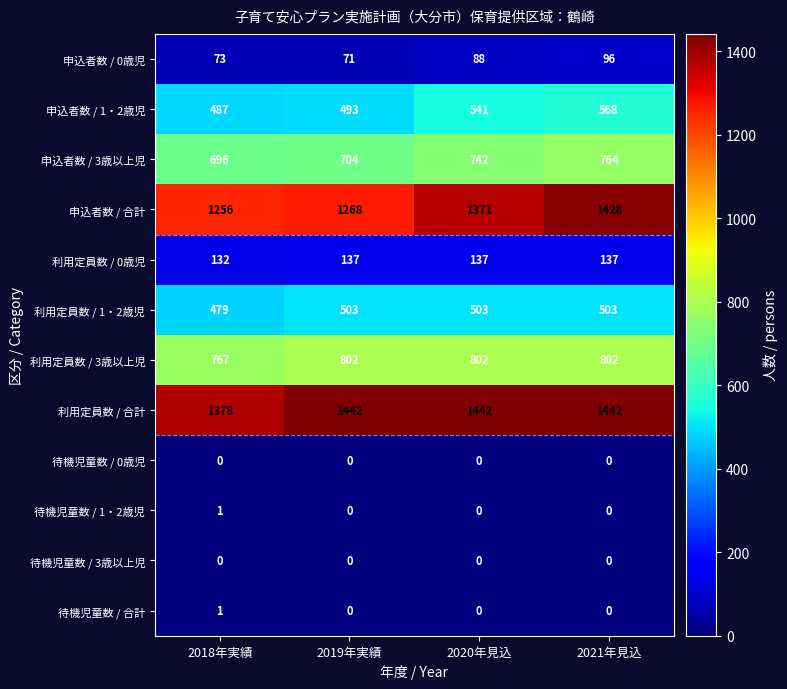

At how many categories does at least one series exceed 742?

4